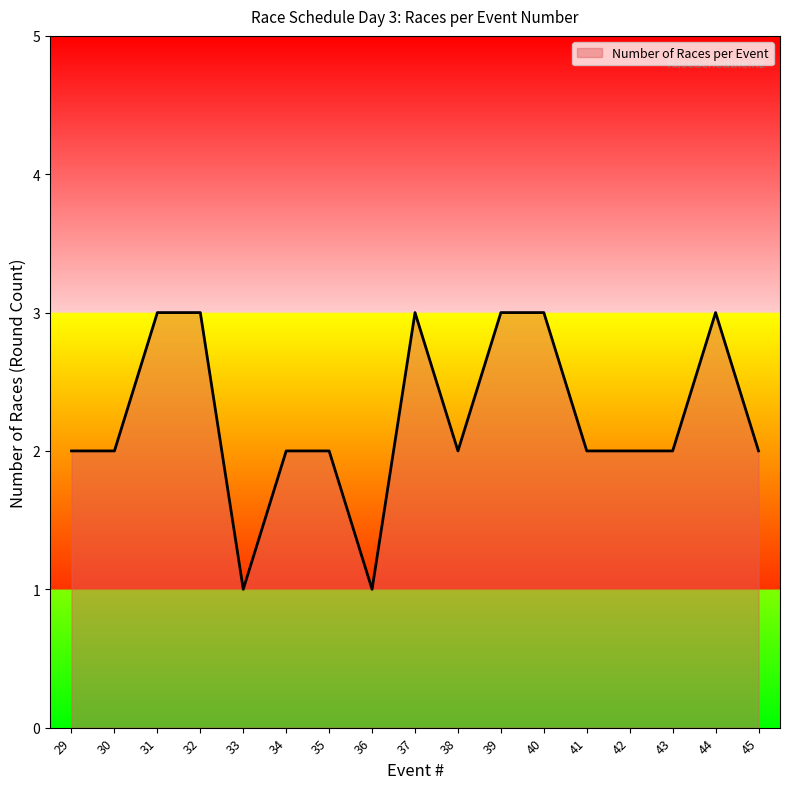

The value at 32 is 3. True or false?

True